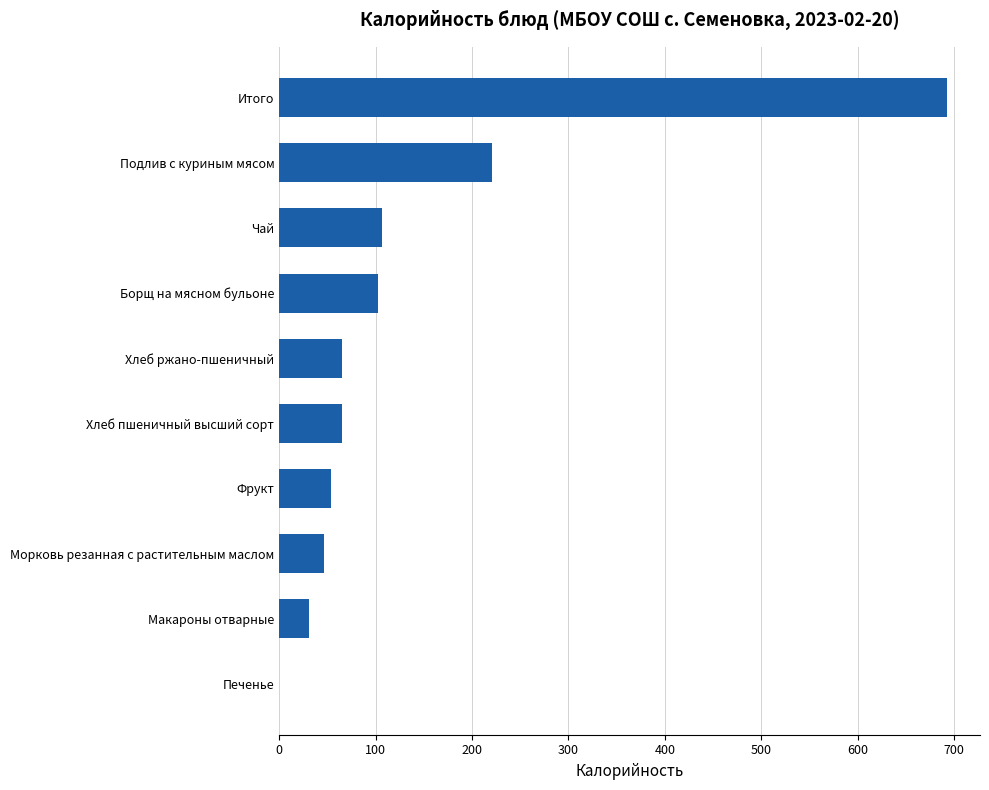

What is the average value?

138.4